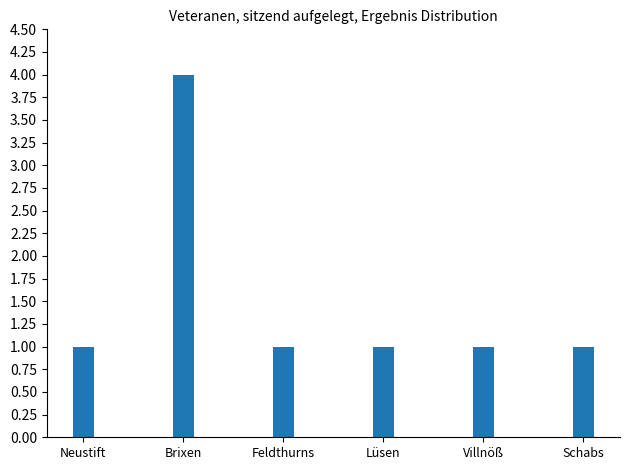

What is the average value?

2